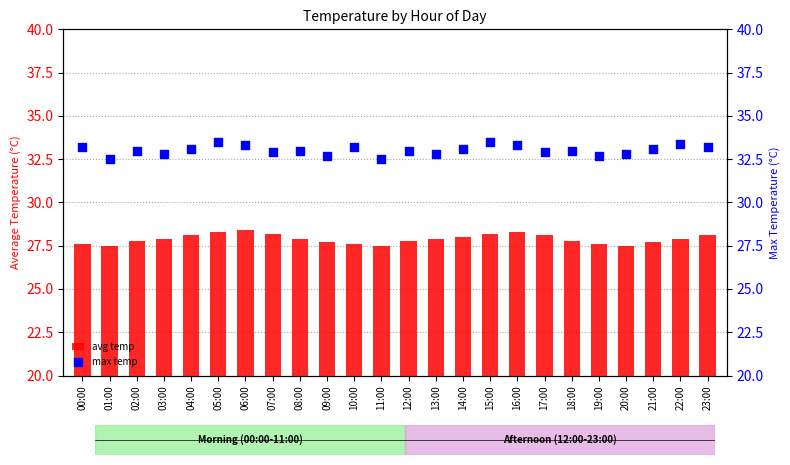

Which series contains the highest Y value?

max temp